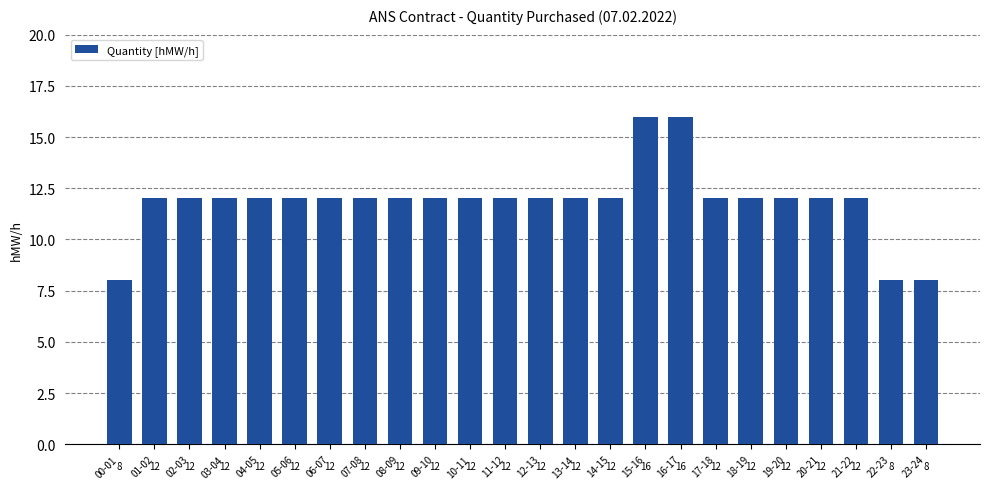

What is the minimum value shown in the chart?

8